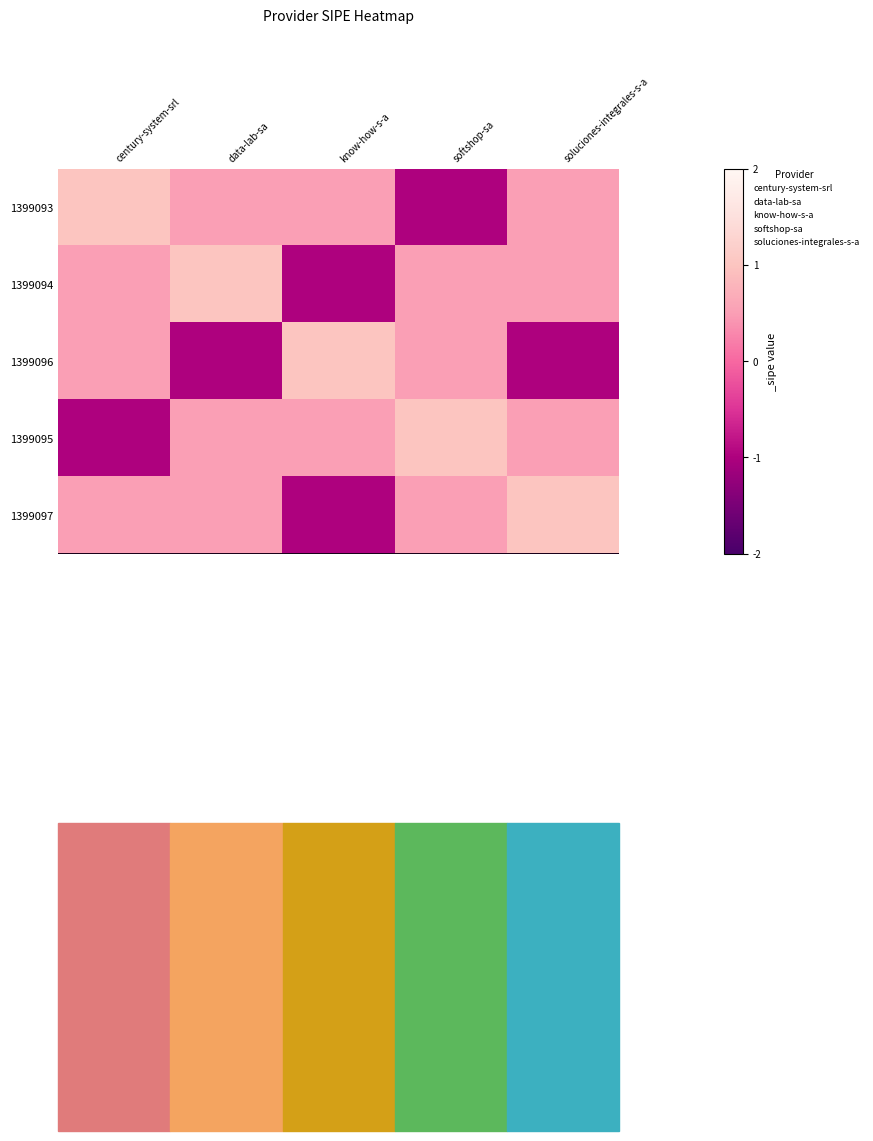

Between soluciones-integrales-s-a and softshop-sa, which is larger?

soluciones-integrales-s-a